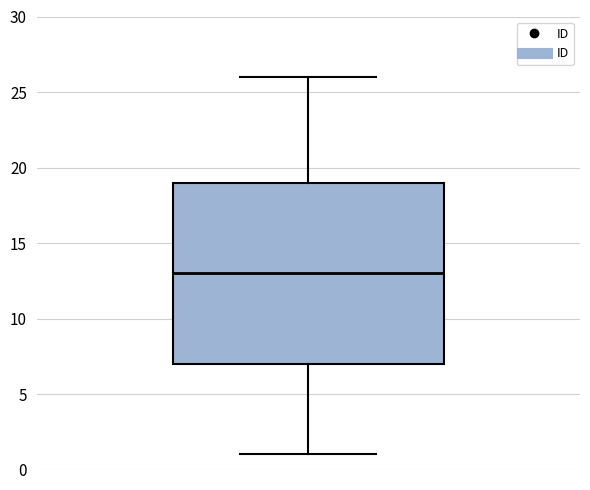

Read this box plot against the y-axis: the position of the median line, the range covered by the box, and the ends of both whiskers. The values are not printed on the chart, so give them approximately, as read against the axis.

median 13, box 7 to 19, whiskers 1 to 26